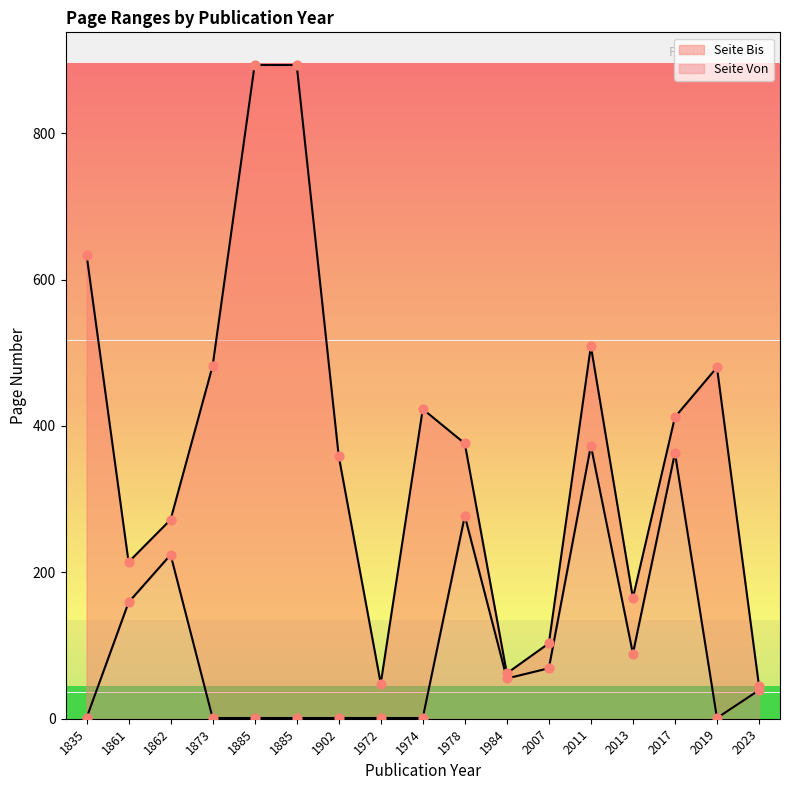

At which category is the sum across all series the highest?

1885